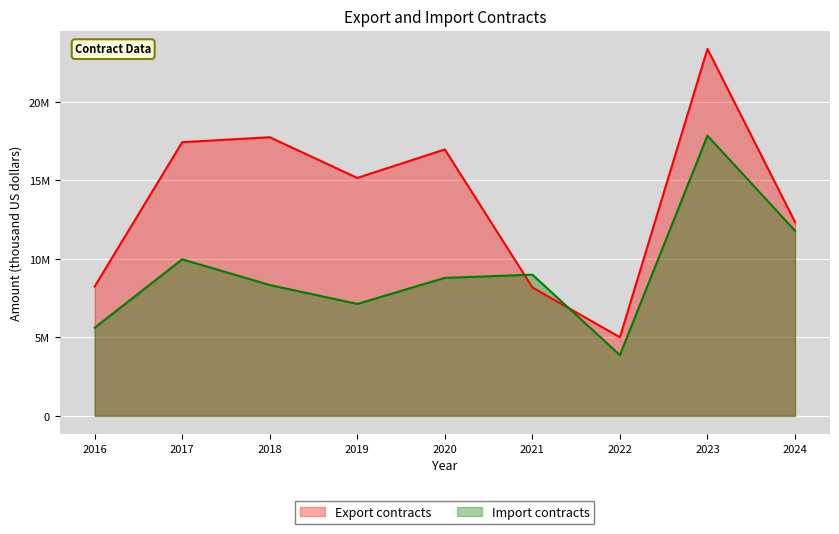

At 2023, list the series in order from smallest to largest.

Import contracts, Export contracts